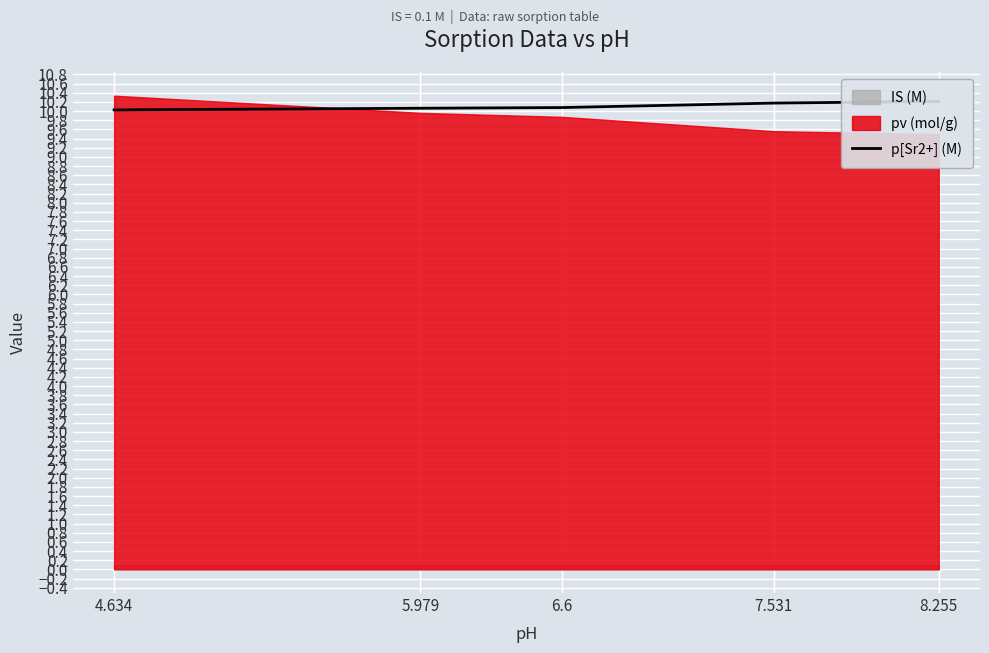

True or false: the data has more than 2 interior local peaks.

False